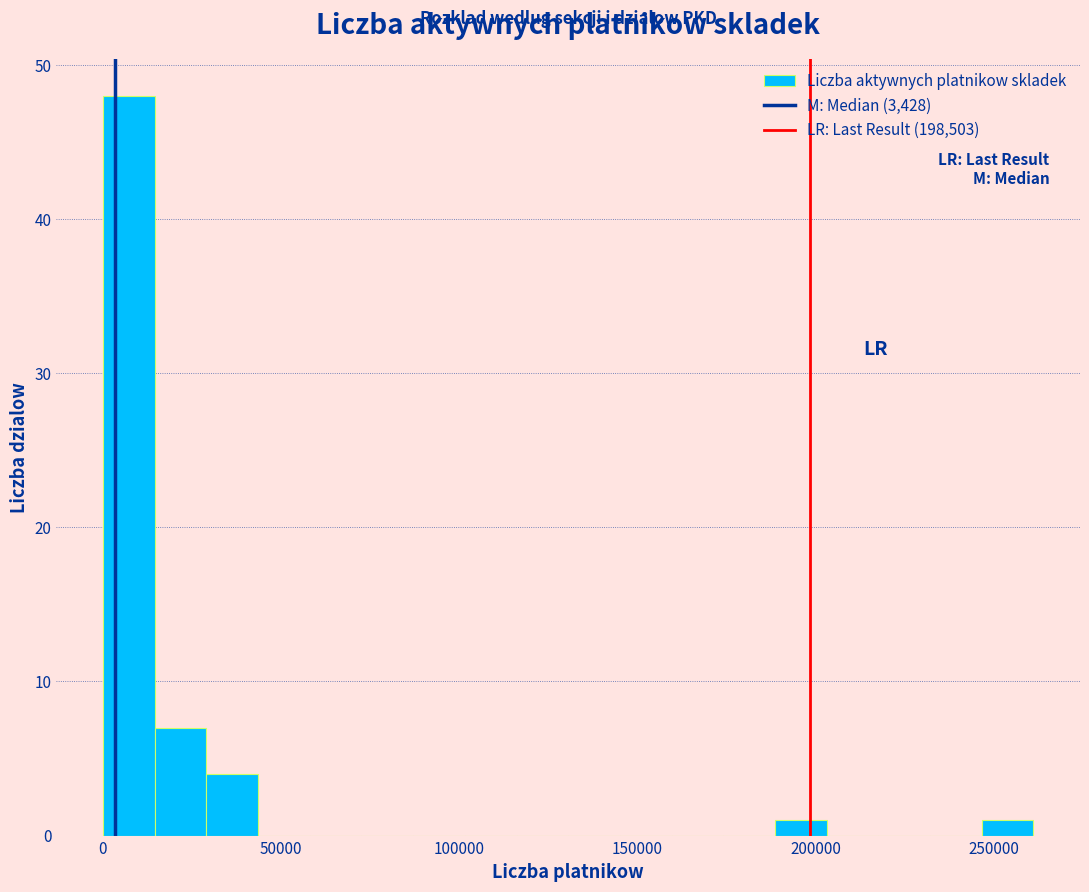

Around what value on the x-axis is the tallest bar? Give the approximate position of its centre, as read against the axis.

5000